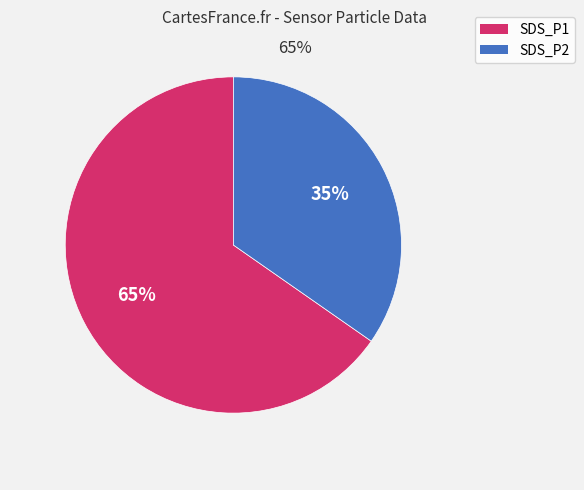

To the nearest percent, what portion does SDS_P1 represent?

65%